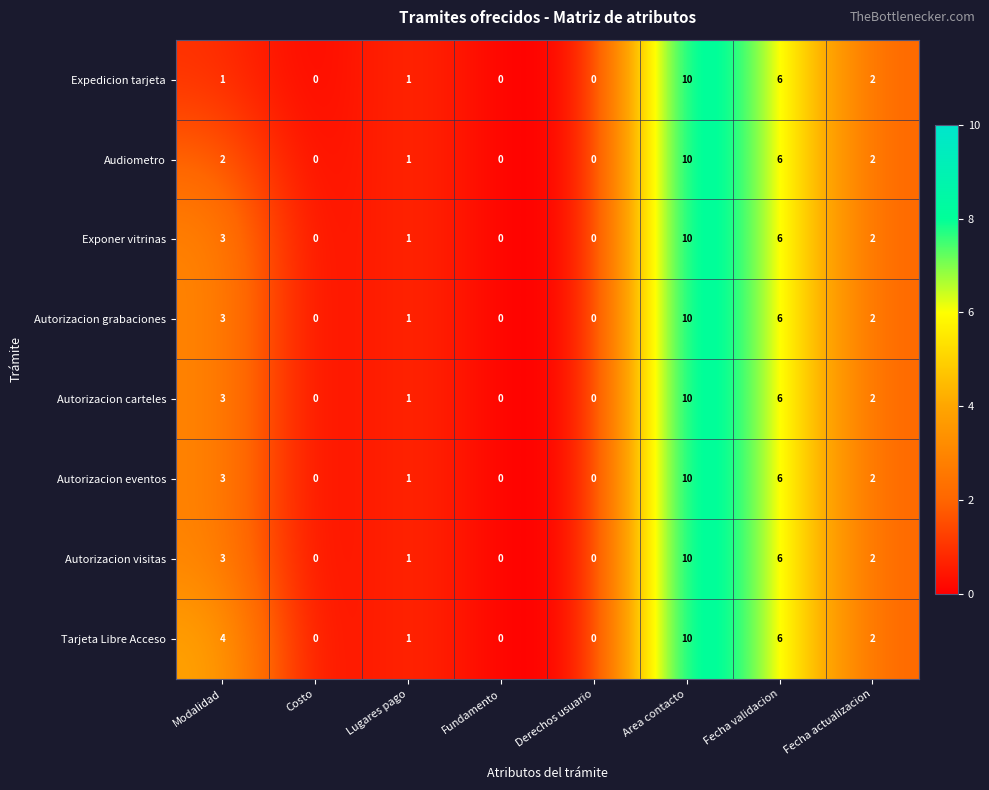

How many data points does each series have?

8